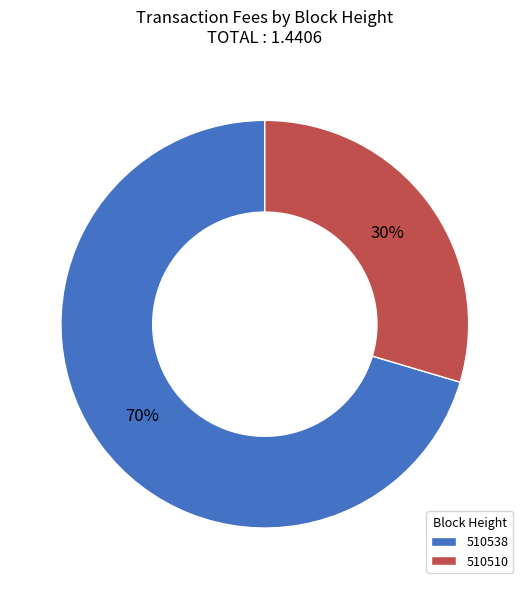

Which category accounts for the majority?

510538